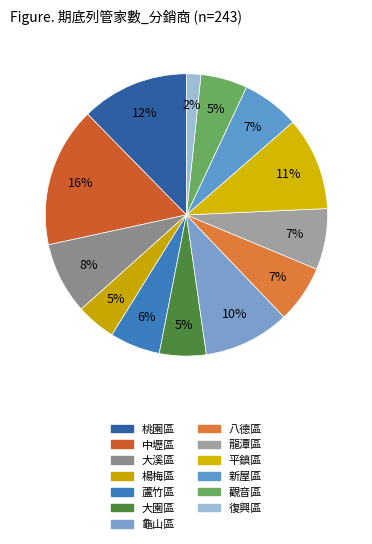

What is the total percentage of 新屋區 and 桃園區?

18.9%